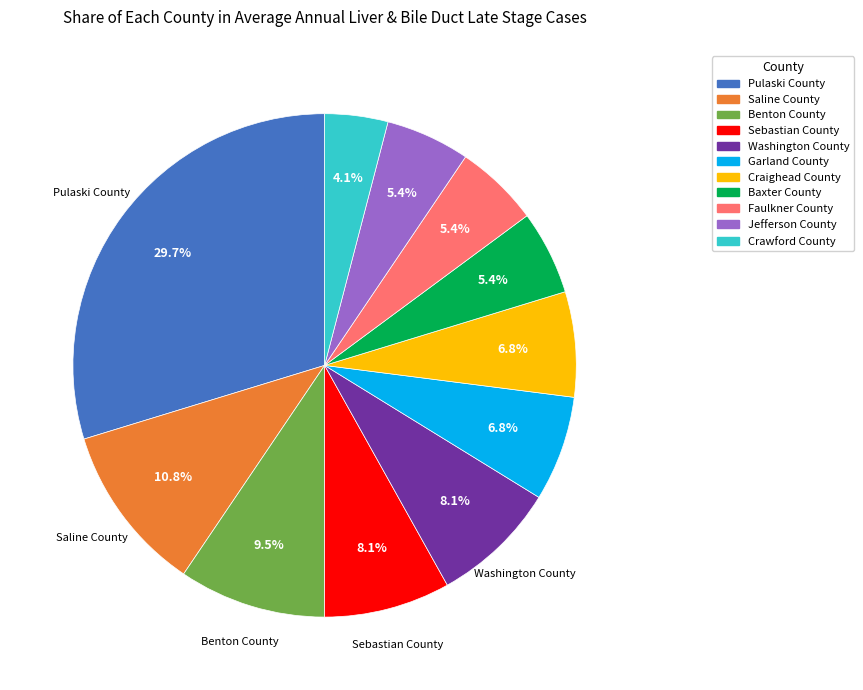

To the nearest percent, what percentage of the pie is Washington County?

8%